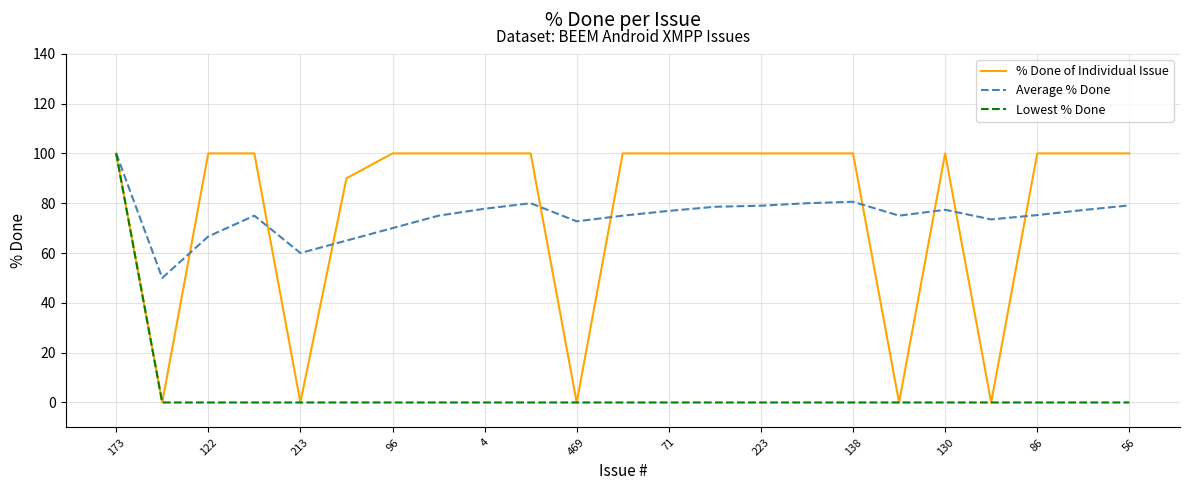

What is the greatest value displayed?

100.0